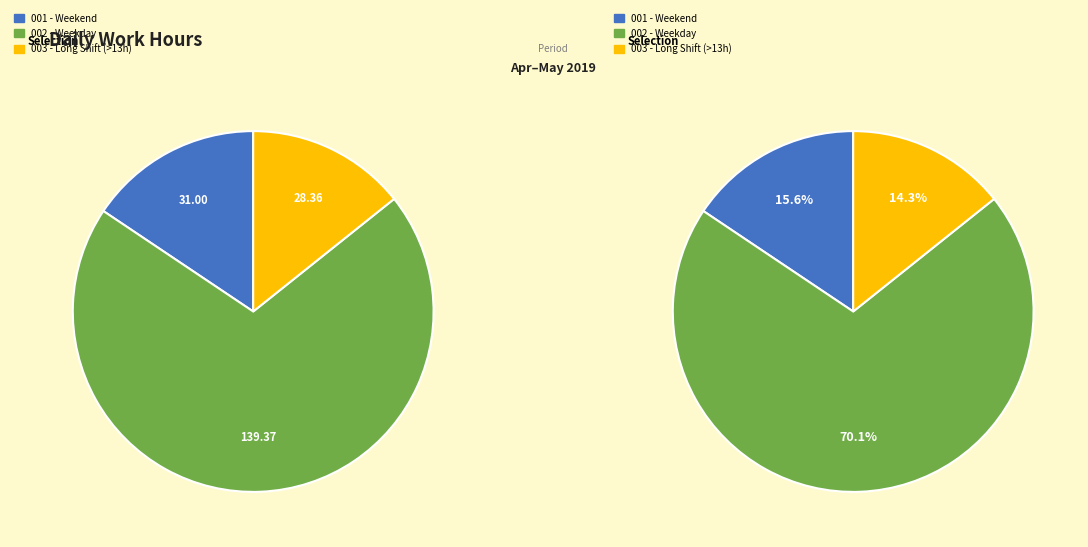

The 9-Thu slice represents 11% of the pie. True or false?

False